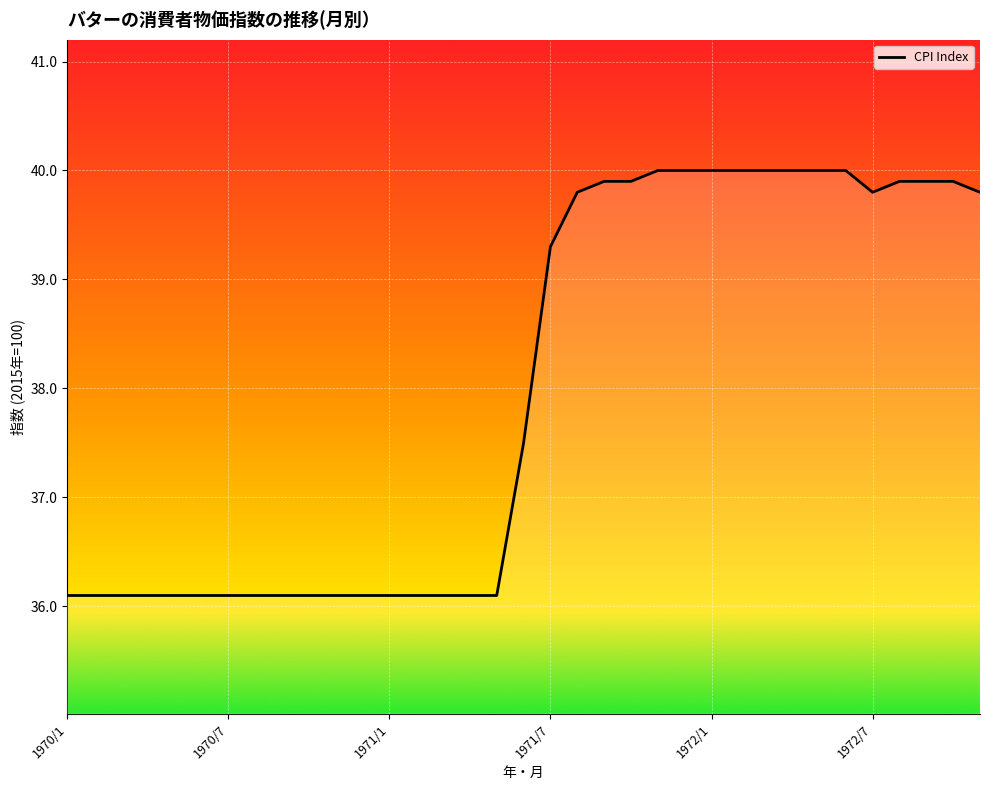

What is the difference between the maximum and minimum values?

3.9